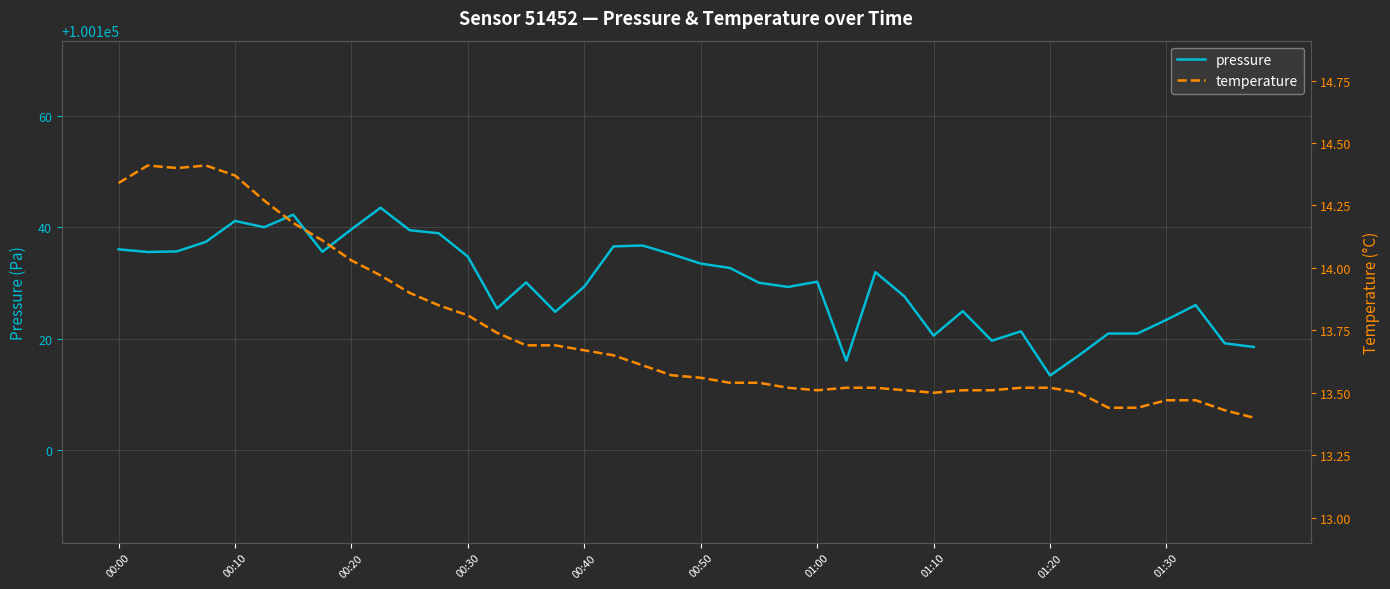

Is it true that pressure equals 53245.7 at 00:50?

False